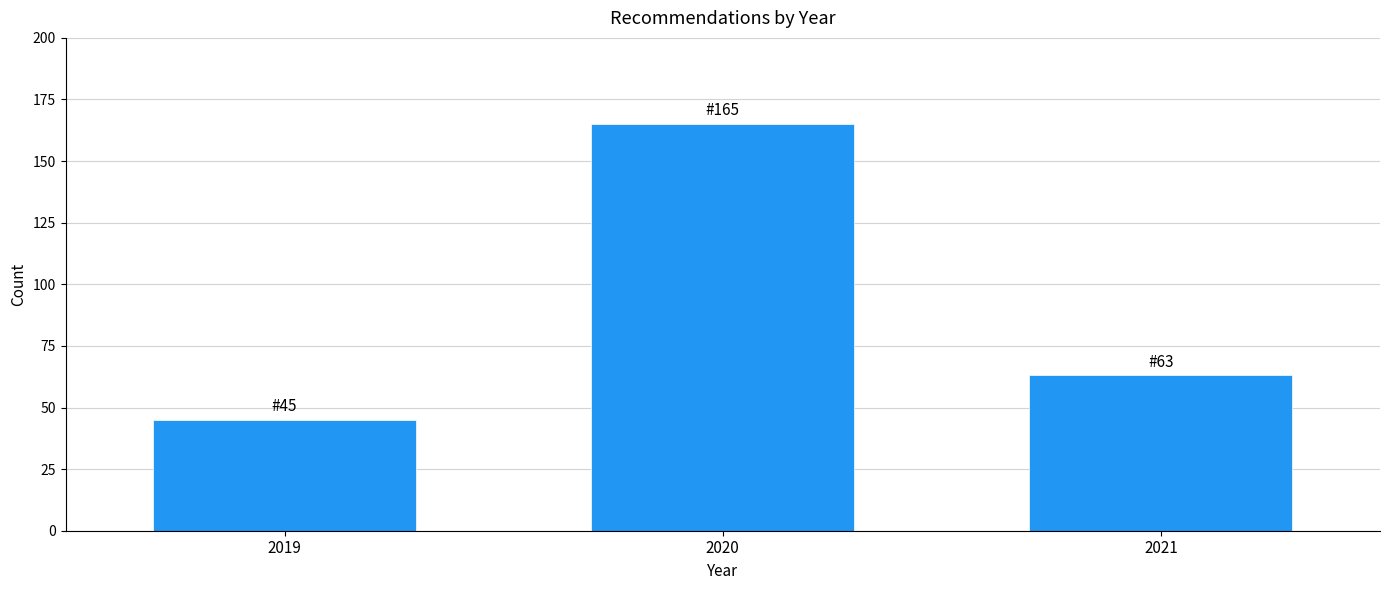

Reading right to left, list all the values displayed in this chart.

2021=63	2020=165	2019=45